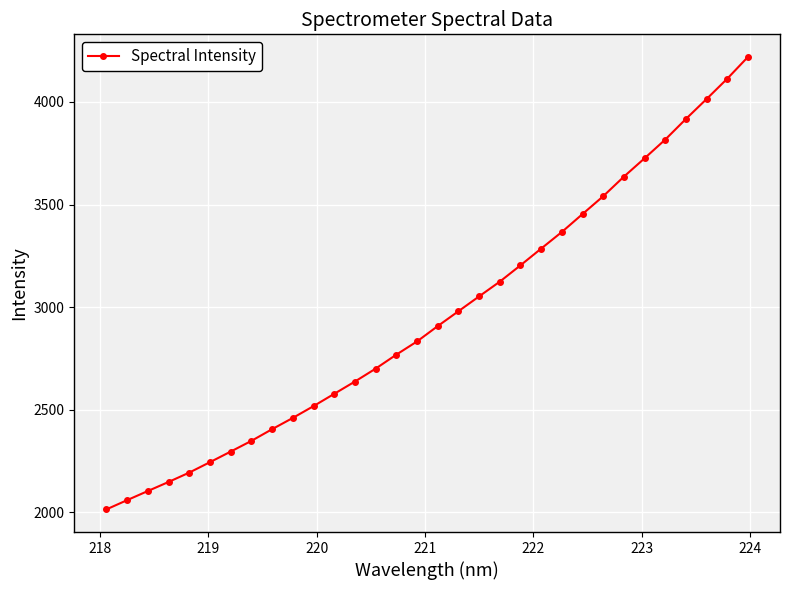

What is the value of the 17th point from the left?

2907.9